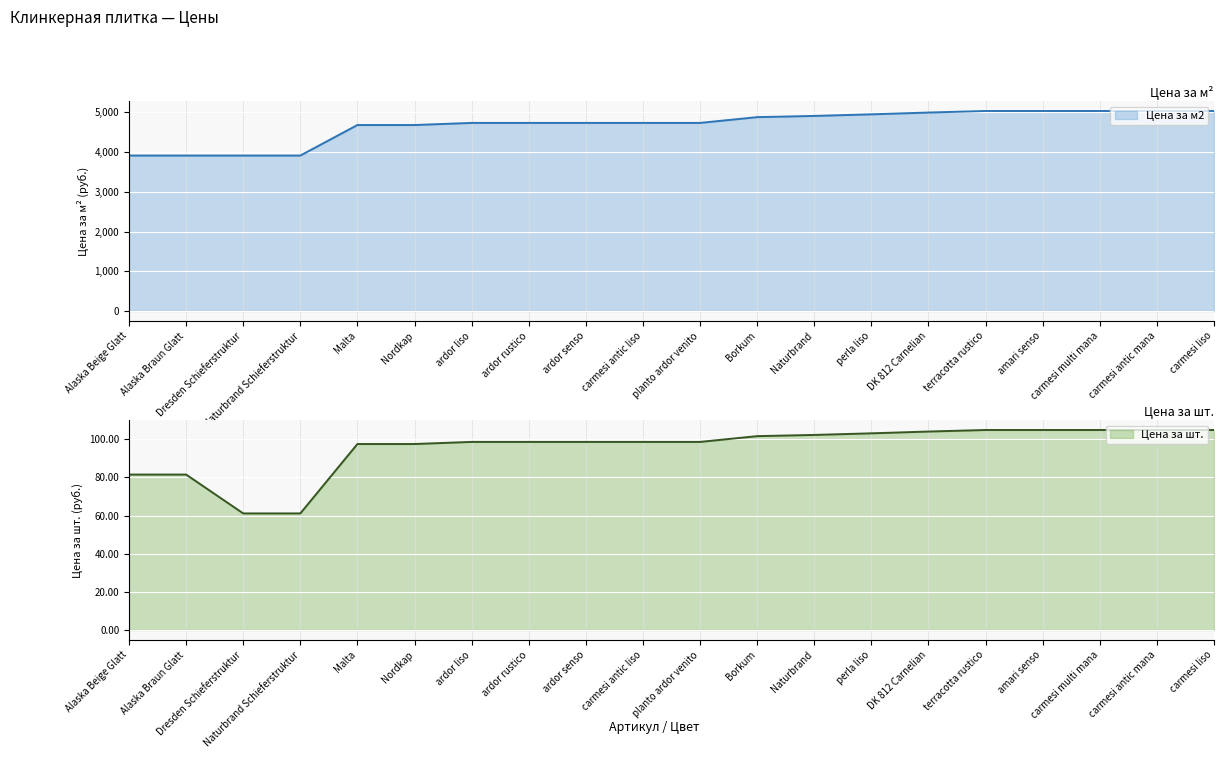

What is the highest value of the Цена за м2 series?

5034.0